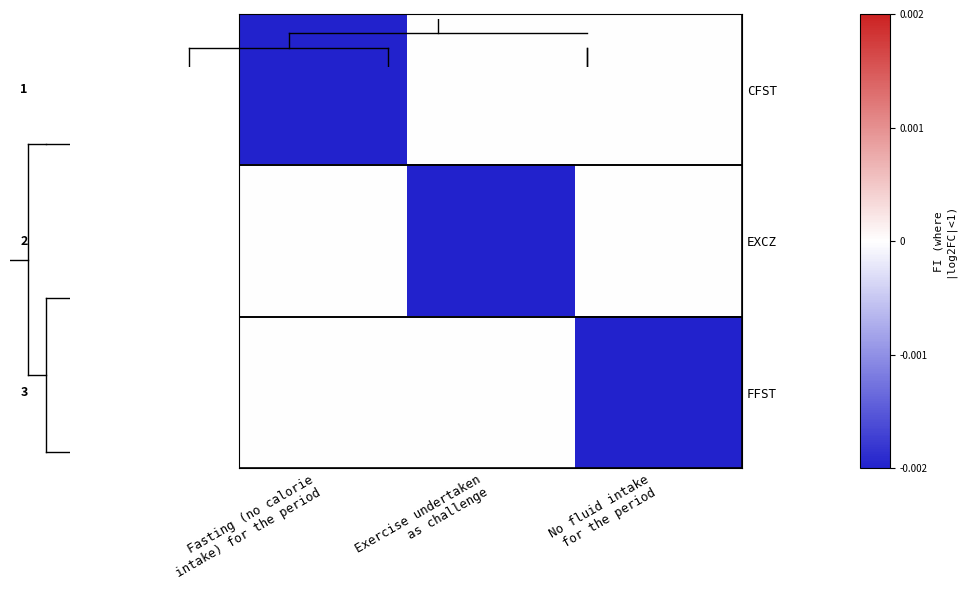

Count the CFST values in the range 0 to 1.

2